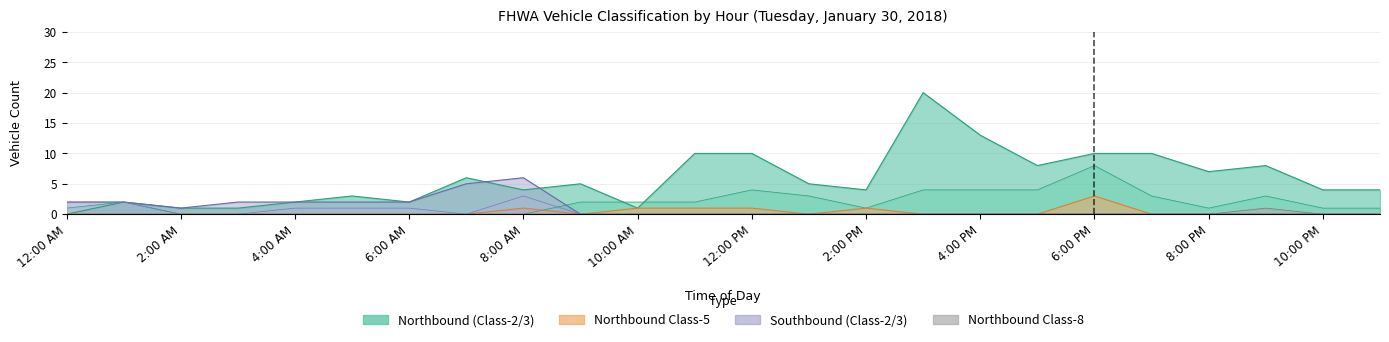

The value of Northbound Class-2 at 3:00 AM is 1. True or false?

True